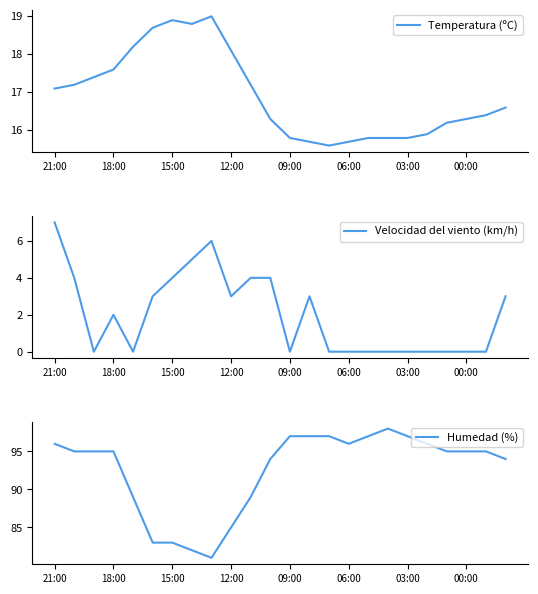

Rank the series at 8 from lowest to highest value.

Velocidad del viento (km/h), Temperatura (ºC), Humedad (%)